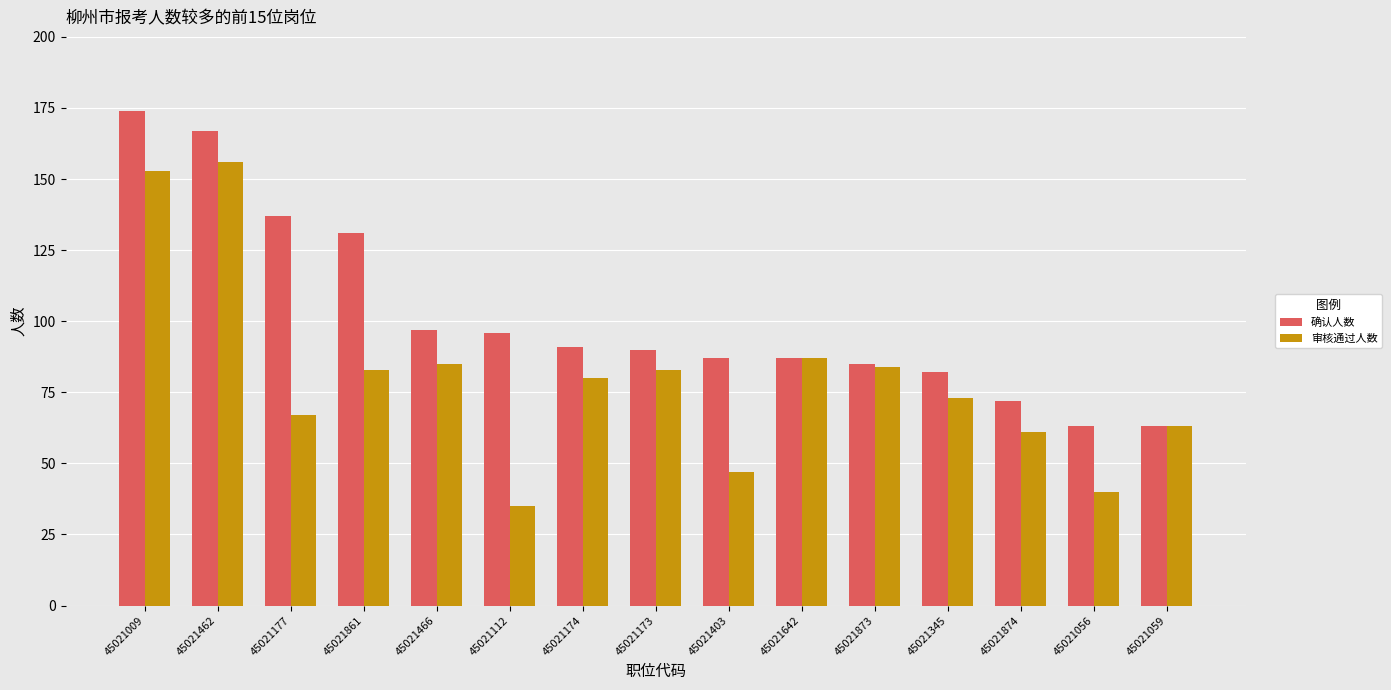

What is the value of the 确认人数 bar at the 6th from the left?

96